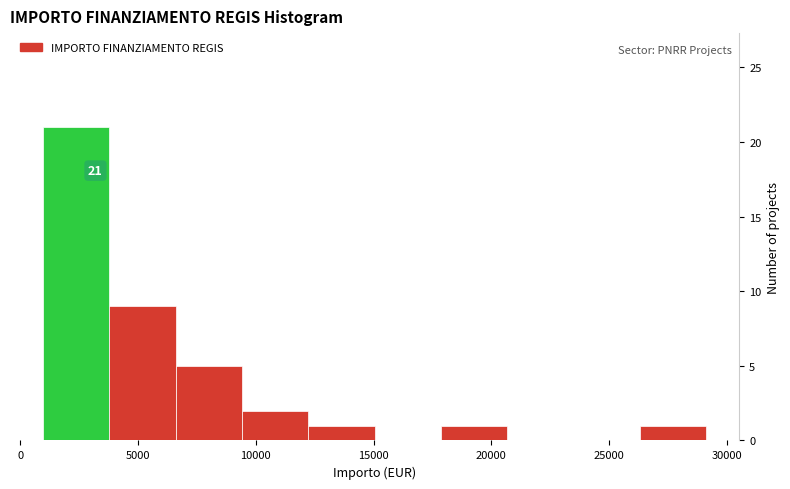

Over which range of the x-axis is the bar tallest?

1000 to 4000